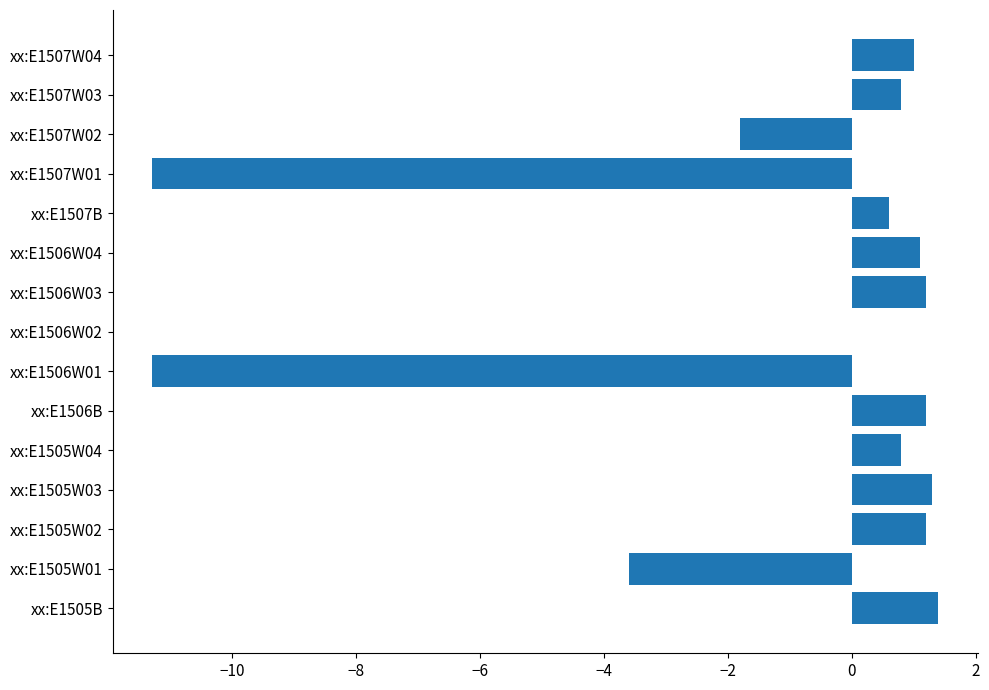

Where is the data nearest to the value -4?

xx:E1505W01